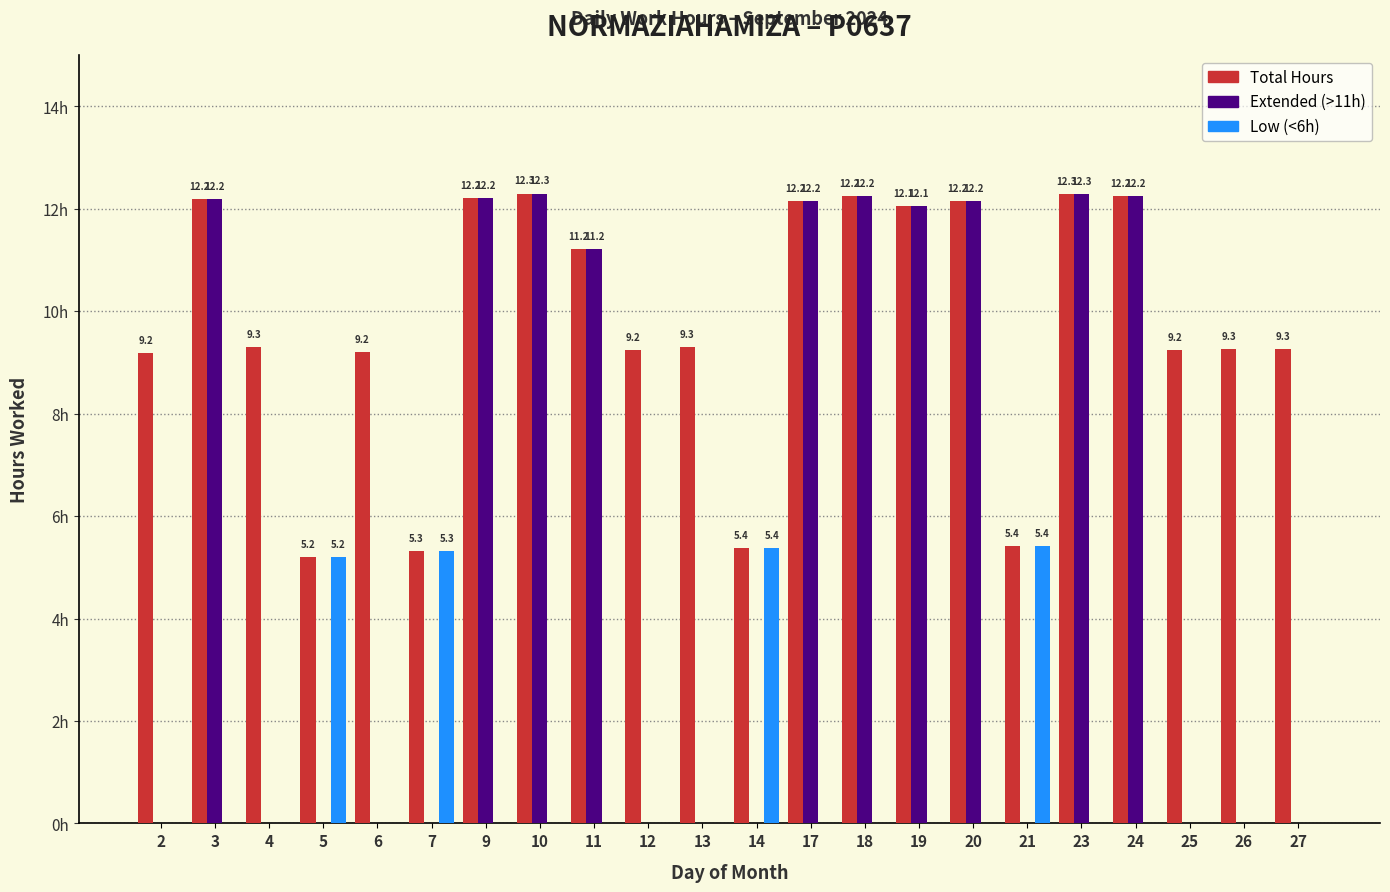

Which series has the largest total across all categories?

Total Hours